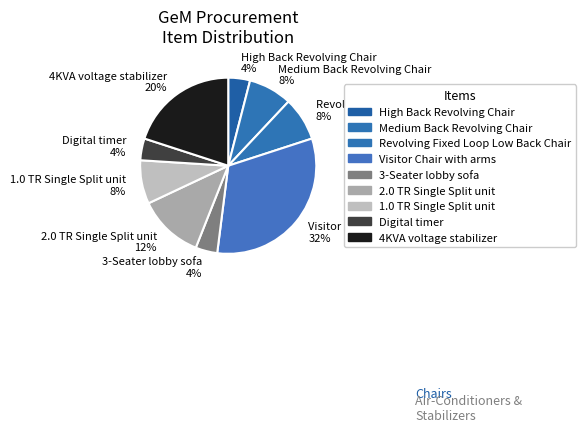

Which category has the biggest portion of the pie?

Visitor Chair with arms